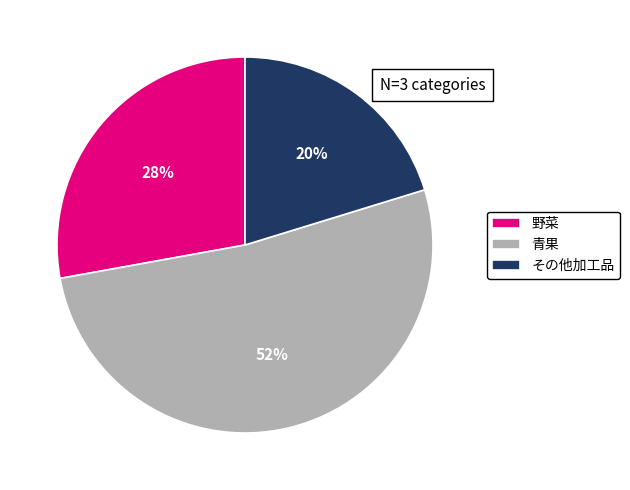

Count the number of slices in the pie.

3